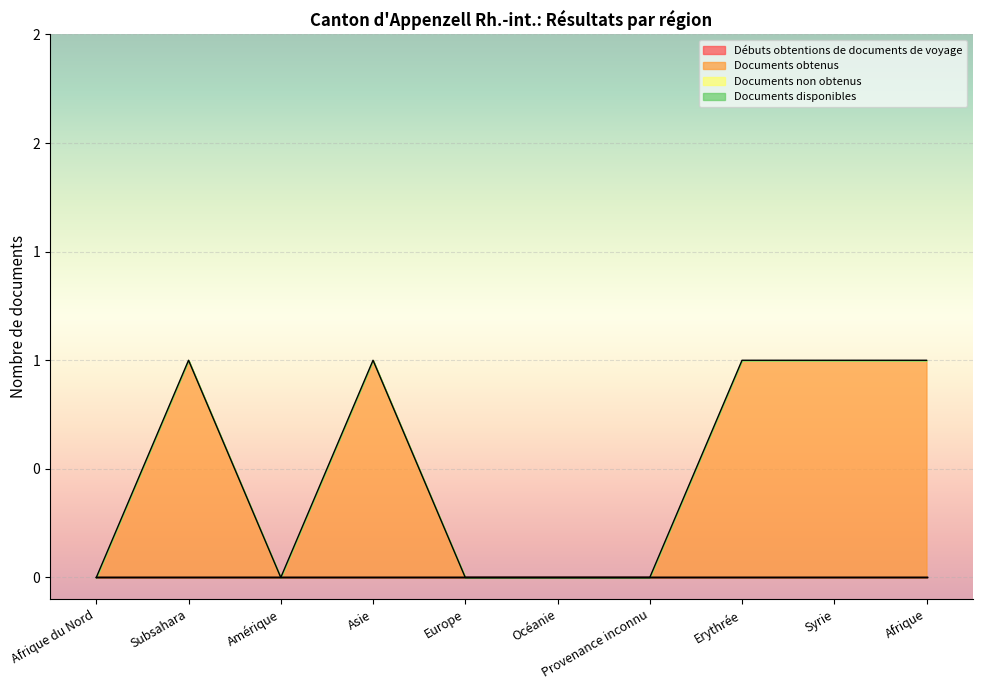

What is the difference between the maximum and minimum values in the Documents obtenus series?

1